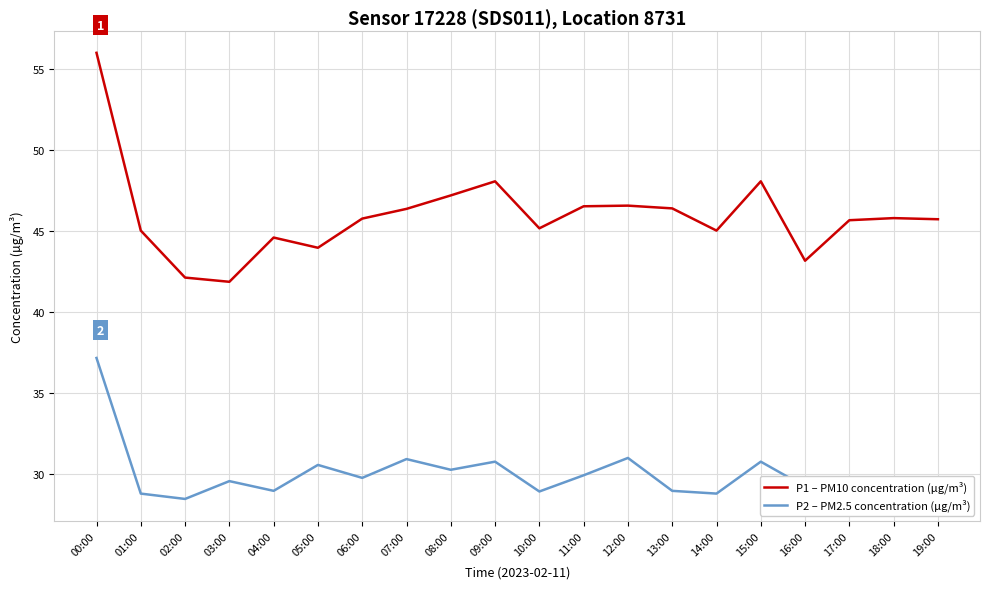

Is it true that P2 – PM2.5 concentration (µg/m³) equals 40.1 at 05:00?

False